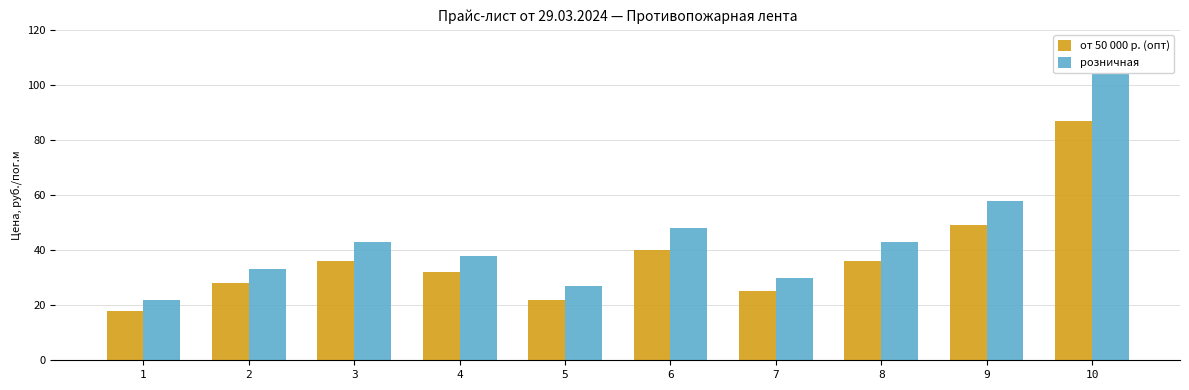

The value of розничная at 6 is 48. True or false?

True